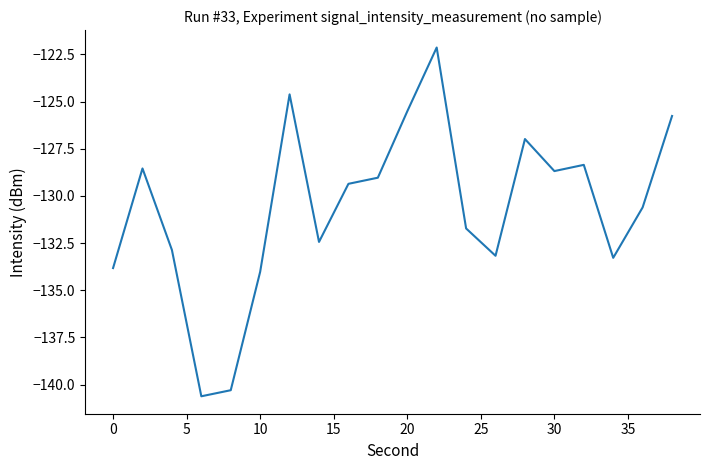

Does the chart display data point markers on the line(s)?

No